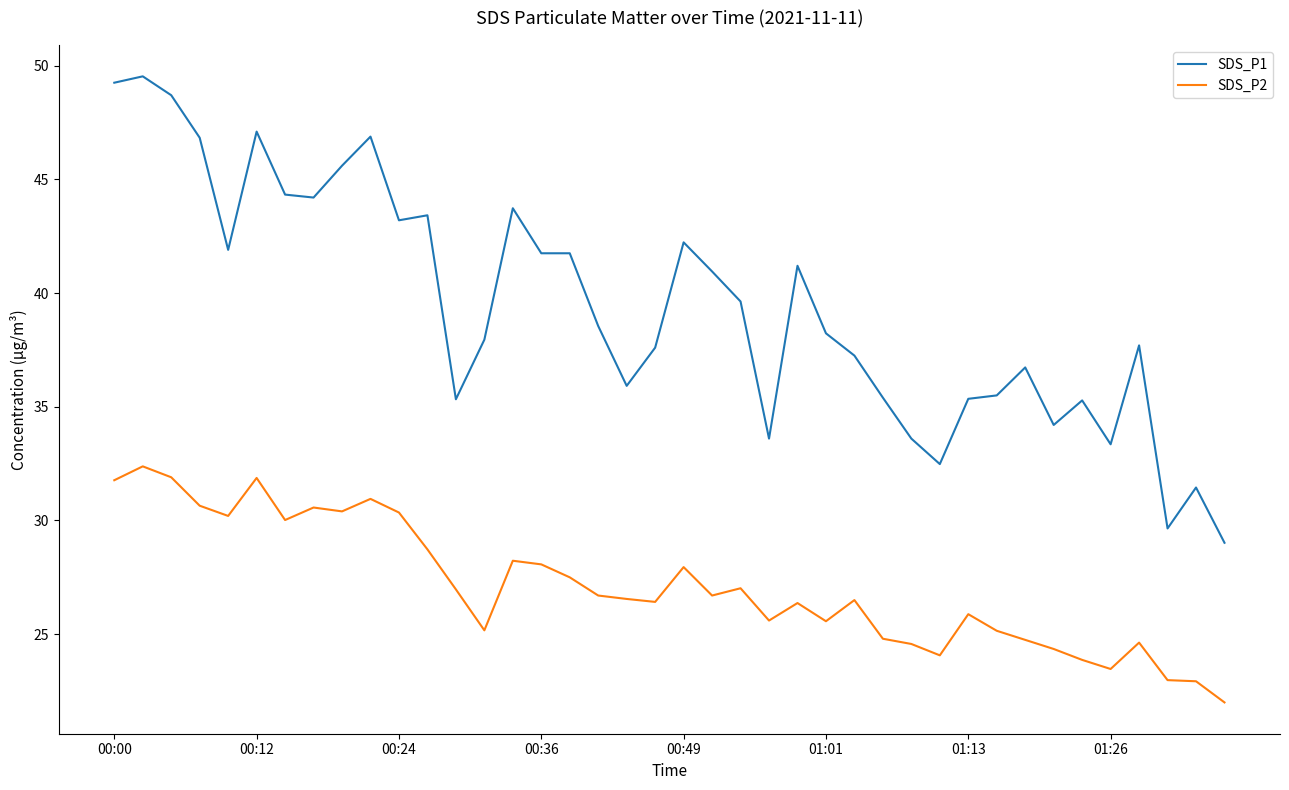

What is the maximum value shown in the chart?

49.5